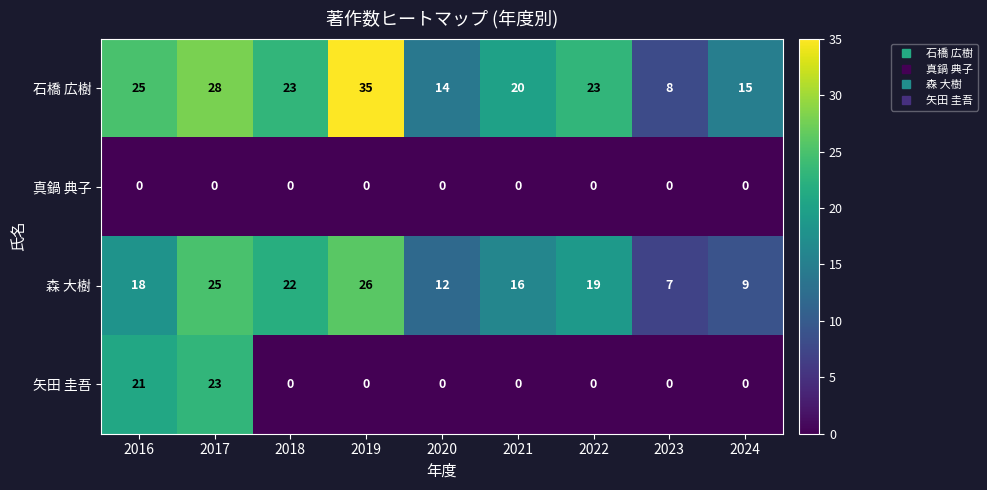

What is the highest value of the 矢田 圭吾 series?

23